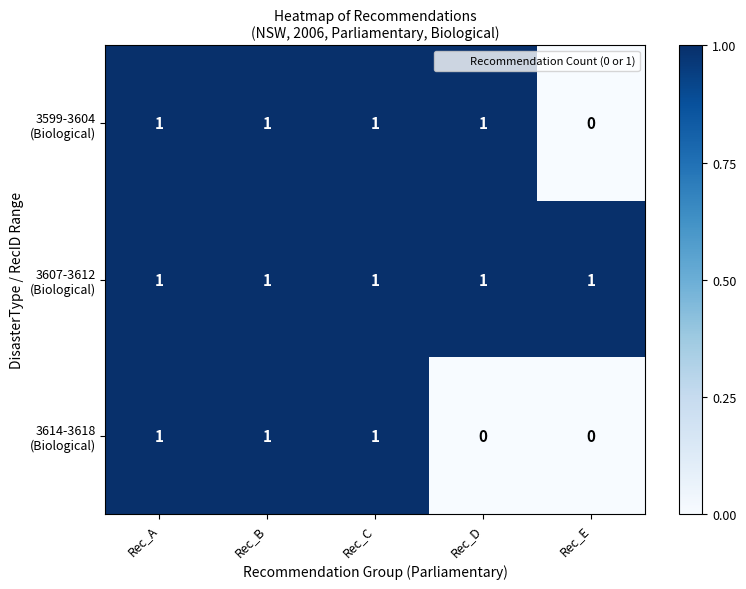

What is the total value across all series at Rec_B?

3